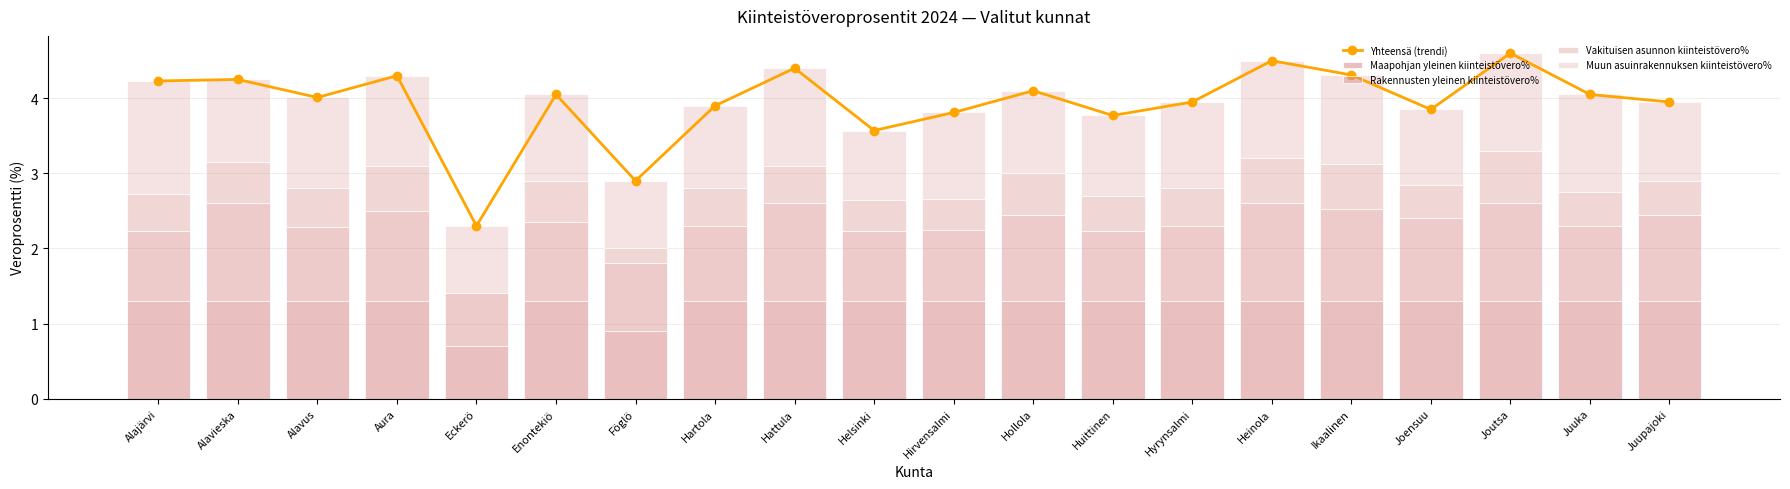

The value of Muun asuinrakennuksen kiinteistövero% at Hollola is 1.1. True or false?

True